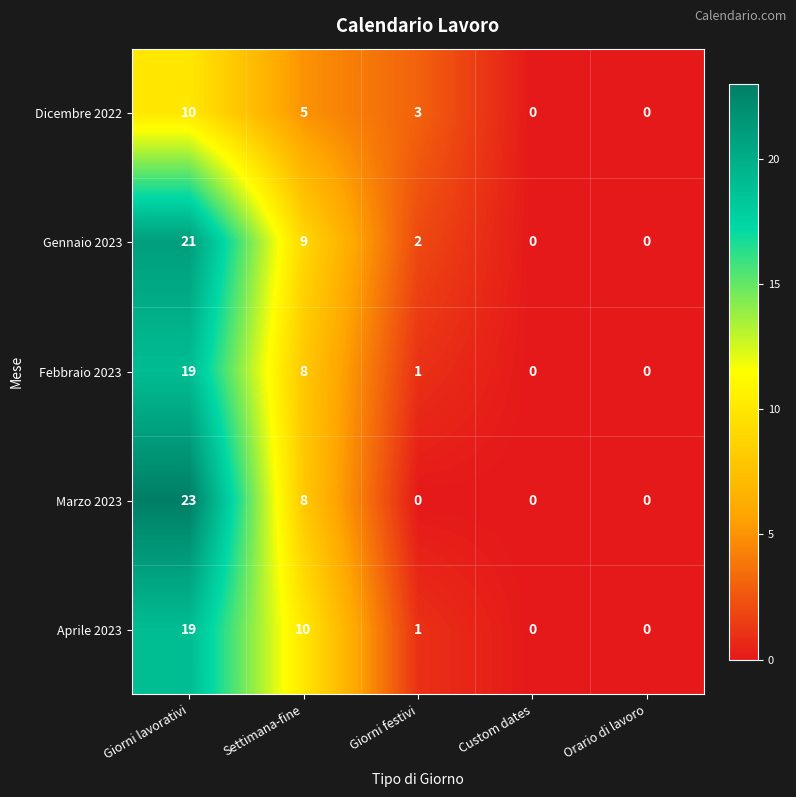

Reading left to right, extract all data points from this chart.

Dicembre 2022: 10	5	3	0	0
Gennaio 2023: 21	9	2	0	0
Febbraio 2023: 19	8	1	0	0
Marzo 2023: 23	8	0	0	0
Aprile 2023: 19	10	1	0	0